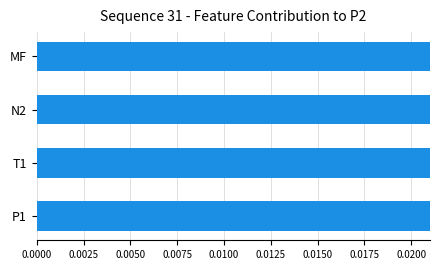

Are the bars horizontal?

Yes